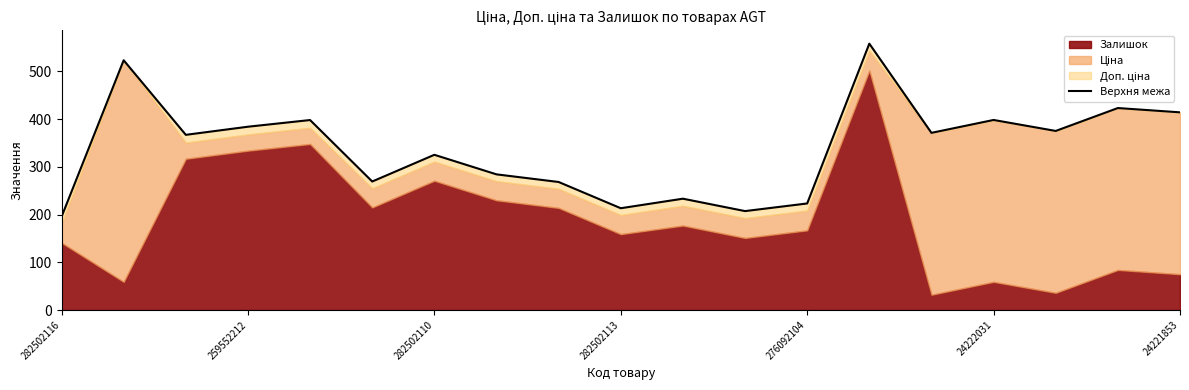

What is the average value?

338.7